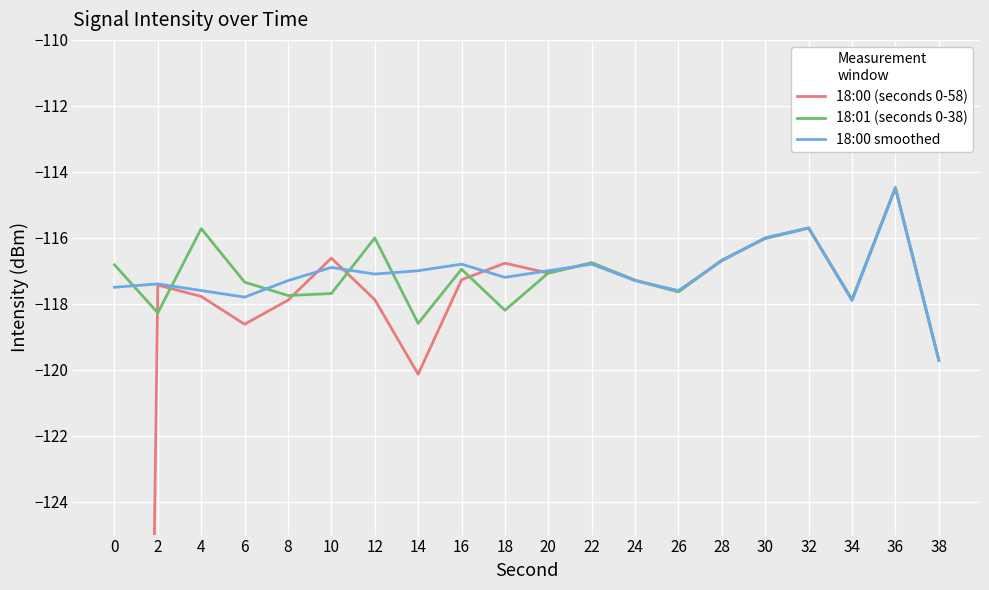

What is the total value across all series at 10?

-351.2